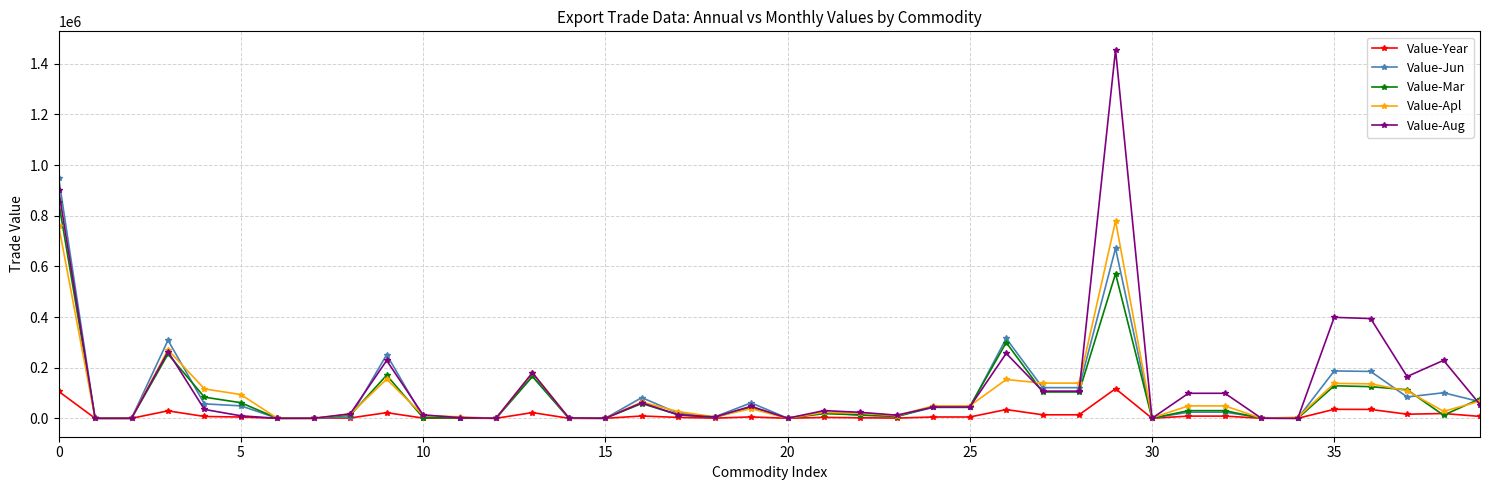

What is the greatest value displayed?

1455329.0